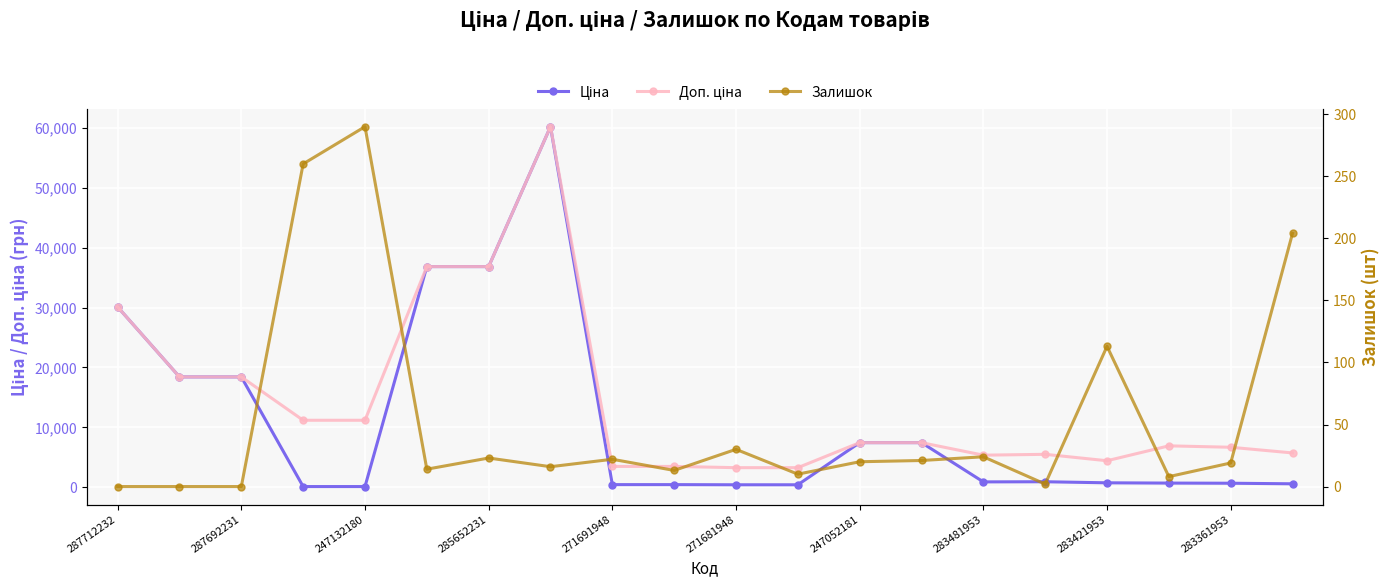

Is it true that Залишок equals -191.4 at 287692231?

False